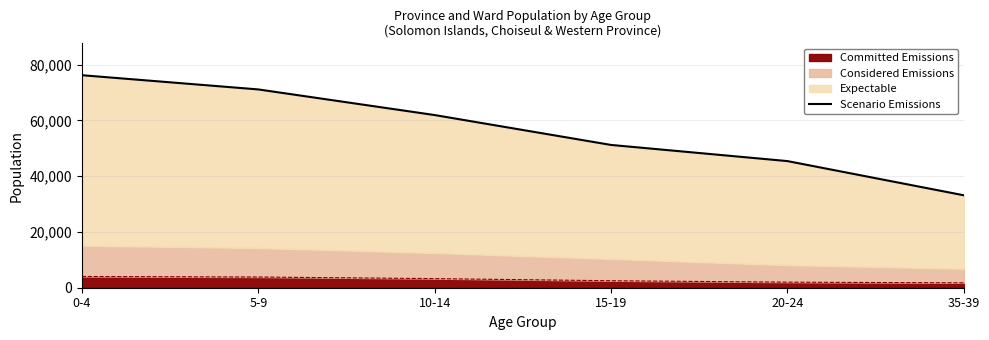

Which category has the highest value across all series?

0-4